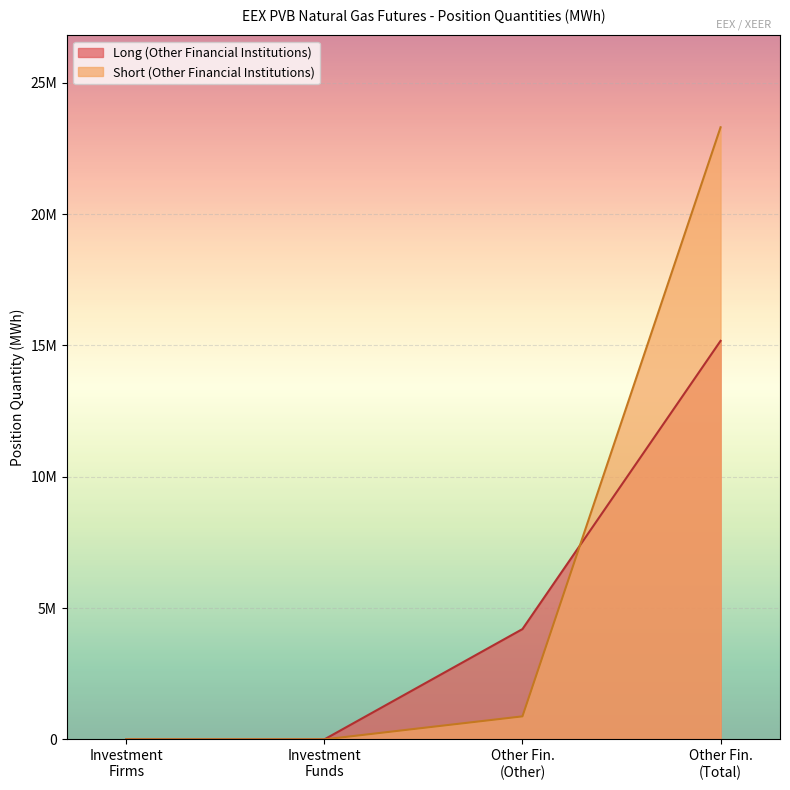

What are all the series names shown in the legend?

Long (Other Financial Institutions), Short (Other Financial Institutions)